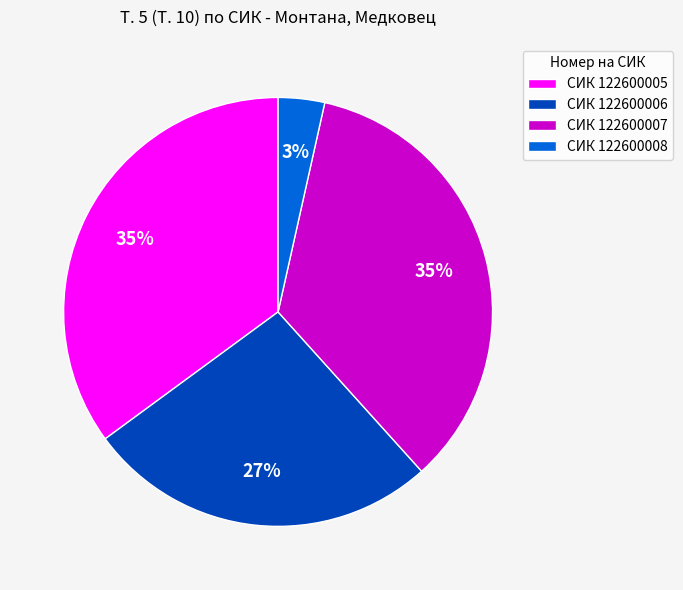

What is the smallest slice in the pie chart?

СИК 122600008